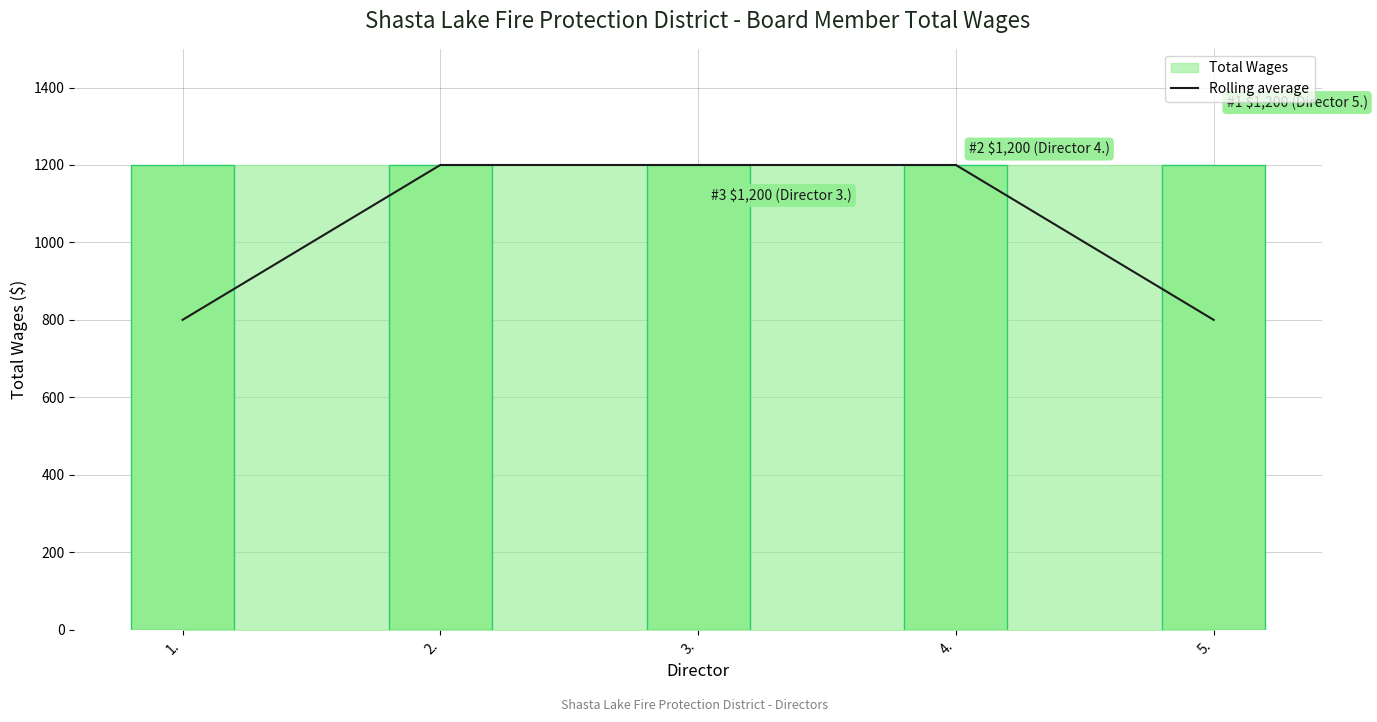

What is the smallest value displayed?

800